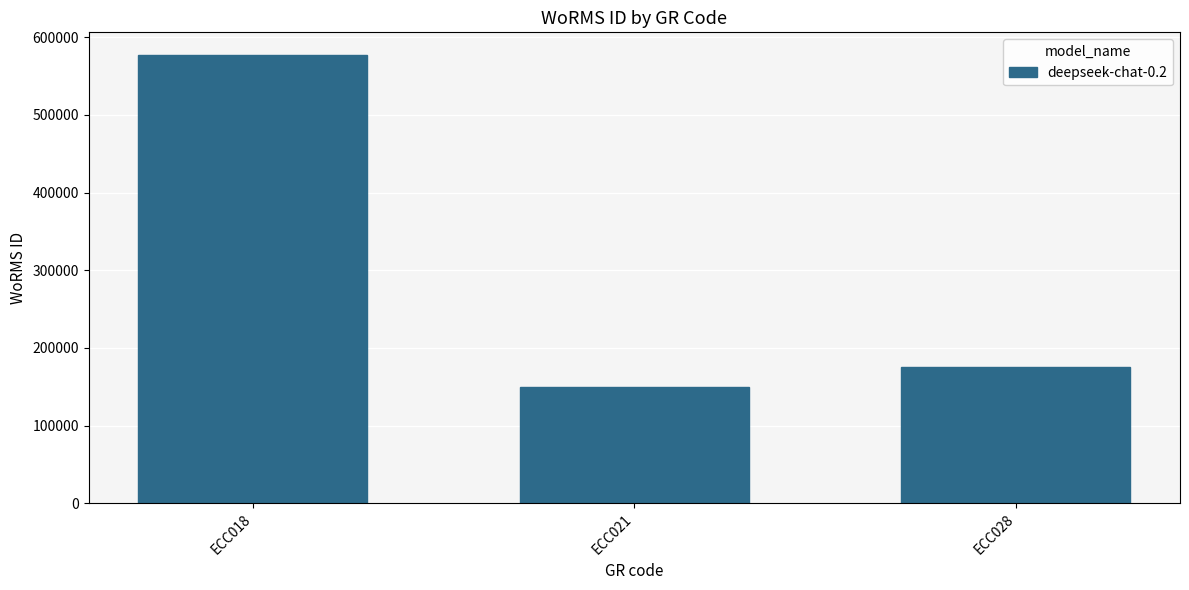

What value does the data have at ECC018?

577521